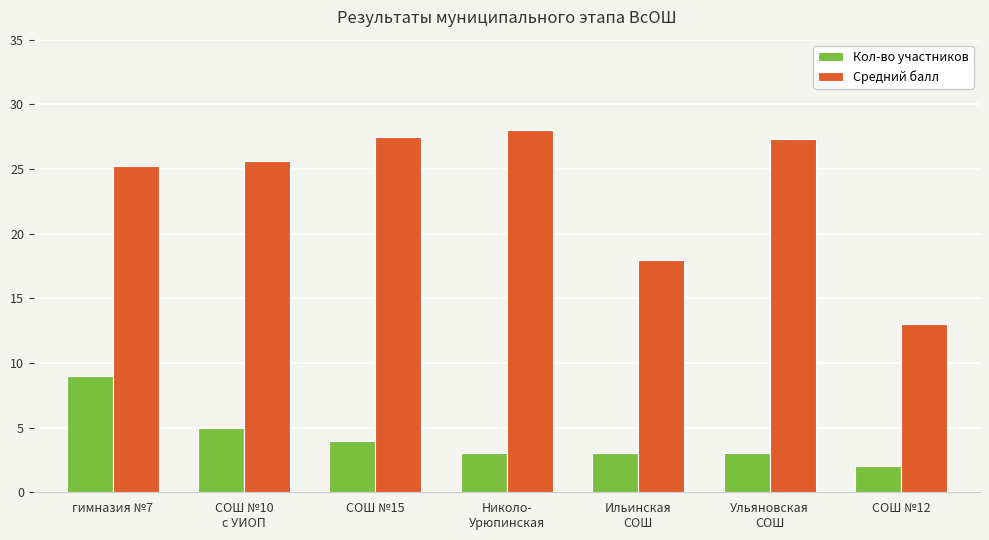

At СОШ №10
с УИОП, list the series in order from smallest to largest.

Кол-во участников, Средний балл